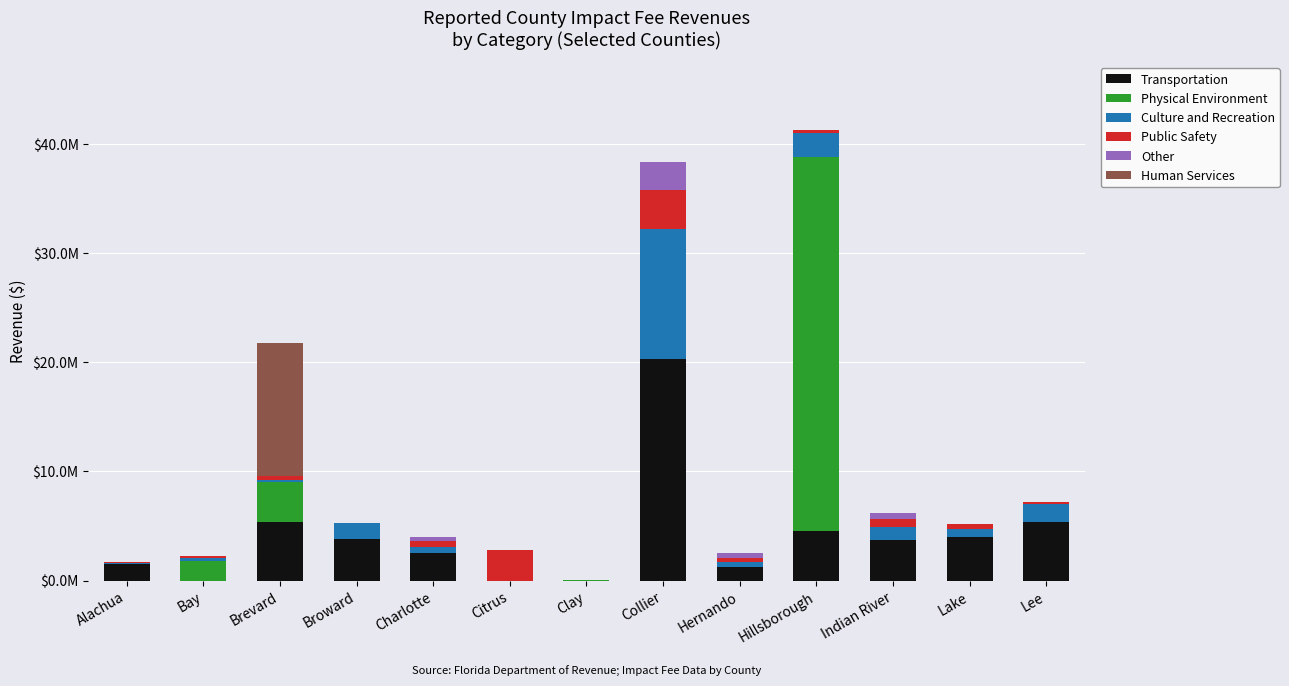

What is the sum of the Transportation values at Brevard and Clay?

5396516